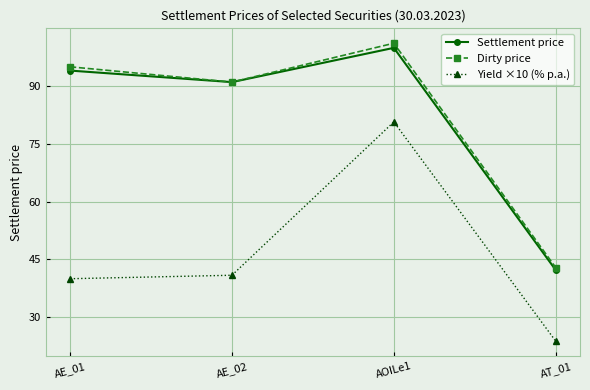

True or false: Settlement price and Yield ×10 (% p.a.) intersect in this chart.

False